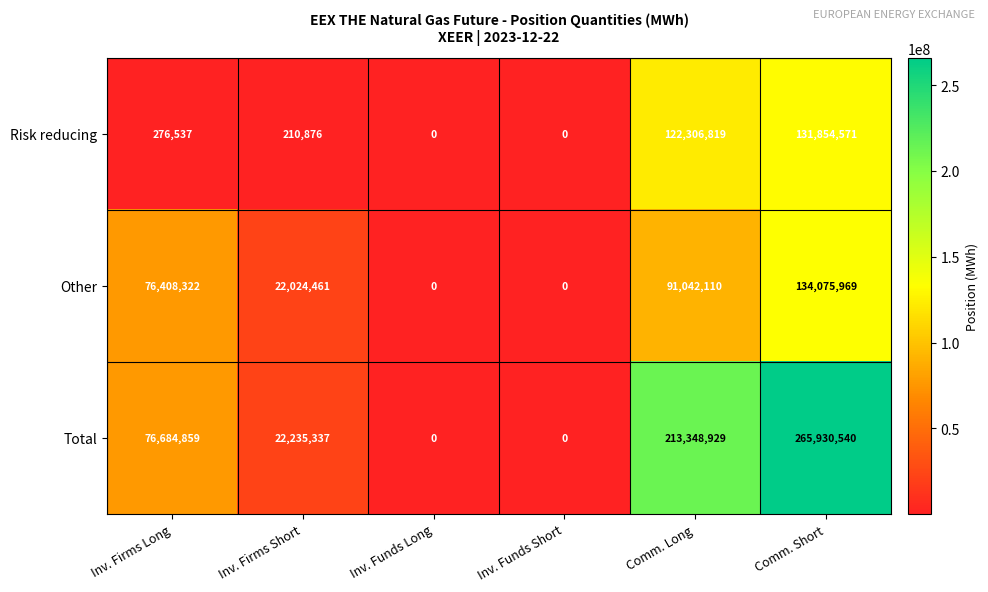

Count the number of data series in this chart.

3